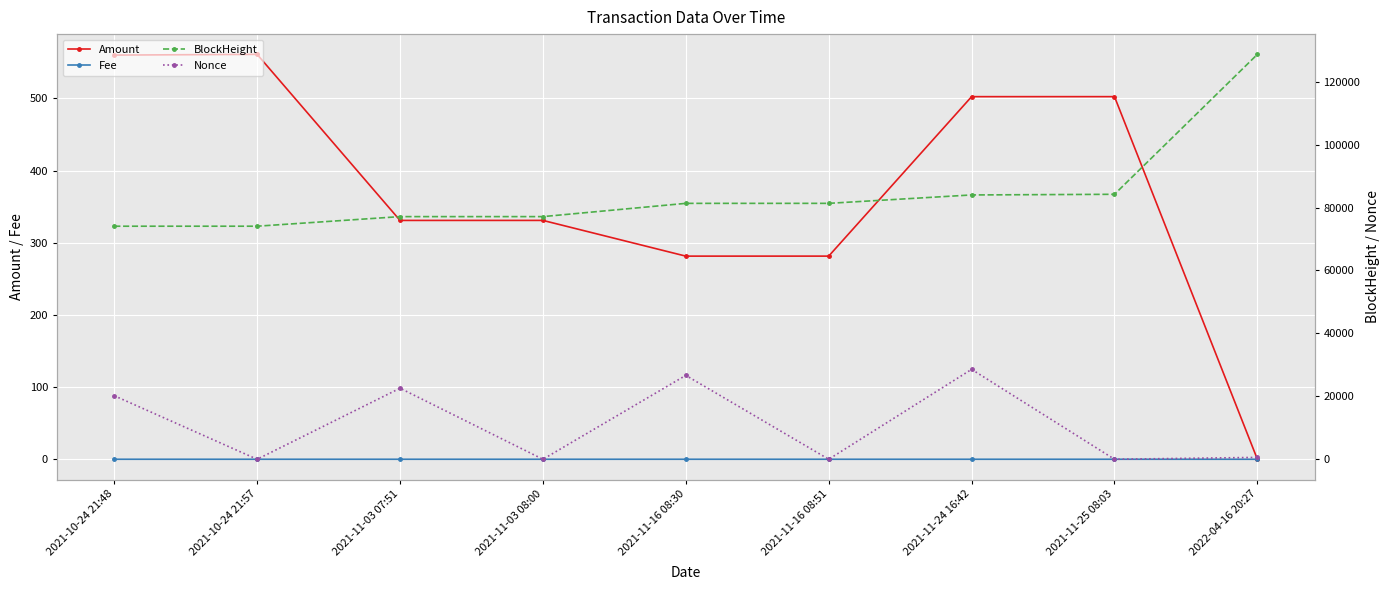

True or false: Amount has more than 1 interior local peaks.

True